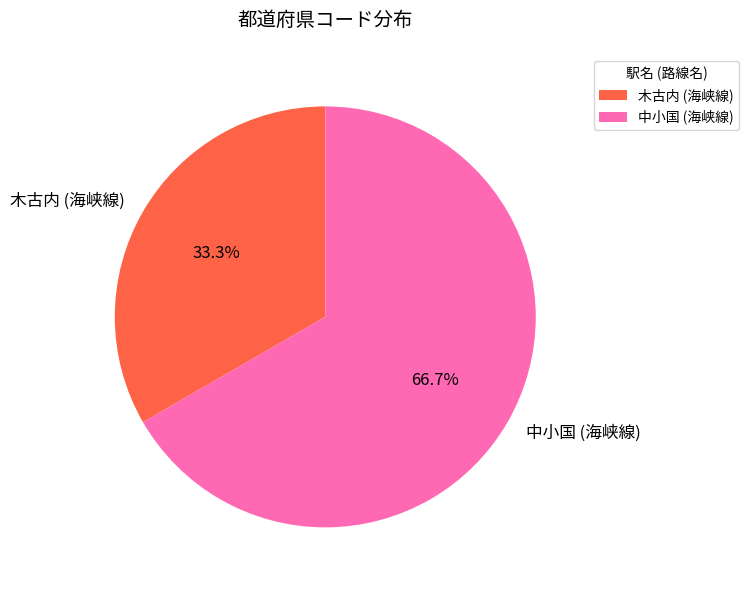

How many slices are in this pie chart?

2